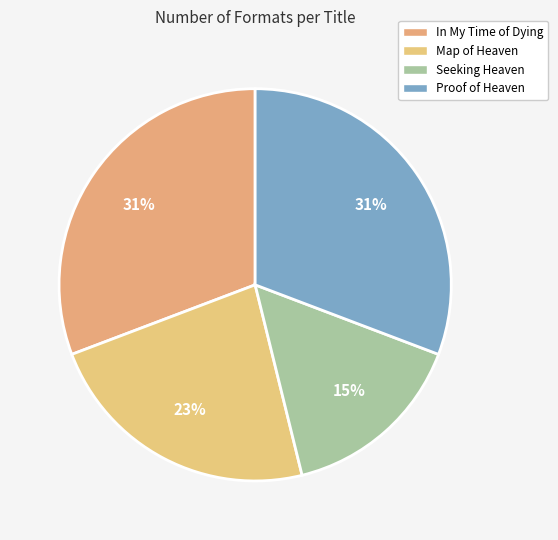

Combined, do In My Time of Dying and Proof of Heaven account for over 50%?

Yes